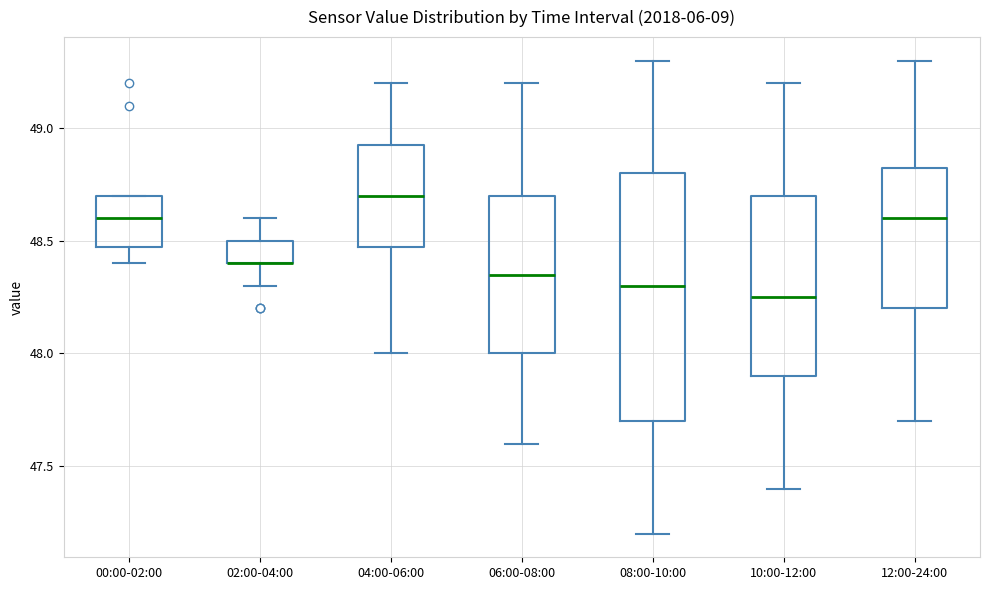

Reading left to right, transcribe this box plot: for each box, give where its median line is, the range the box spans, and where its two whiskers end, as read against the y-axis. The values are not printed on the chart, so give them approximately, as read against the axis.

00:00-02:00: median 48.60, box 48.50 to 48.70, whiskers 48.40 to 48.70
02:00-04:00: median 48.40 (drawn on the box's lower edge), box 48.40 to 48.50, whiskers 48.30 to 48.60
04:00-06:00: median 48.70, box 48.50 to 48.95, whiskers 48.00 to 49.20
06:00-08:00: median 48.35, box 48.00 to 48.70, whiskers 47.60 to 49.20
08:00-10:00: median 48.30, box 47.70 to 48.80, whiskers 47.20 to 49.30
10:00-12:00: median 48.25, box 47.90 to 48.70, whiskers 47.40 to 49.20
12:00-24:00: median 48.60, box 48.20 to 48.85, whiskers 47.70 to 49.30